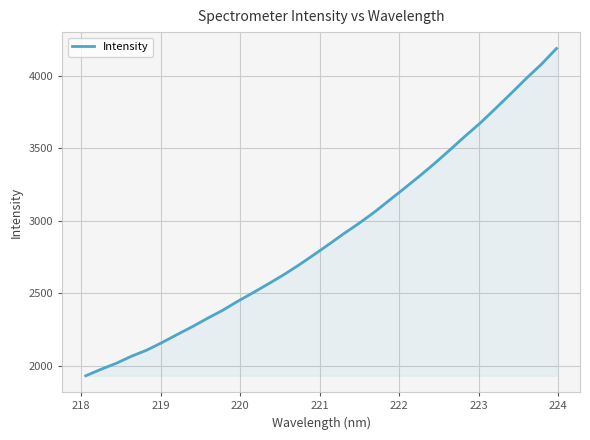

What is the difference between the maximum and minimum values?

2260.4